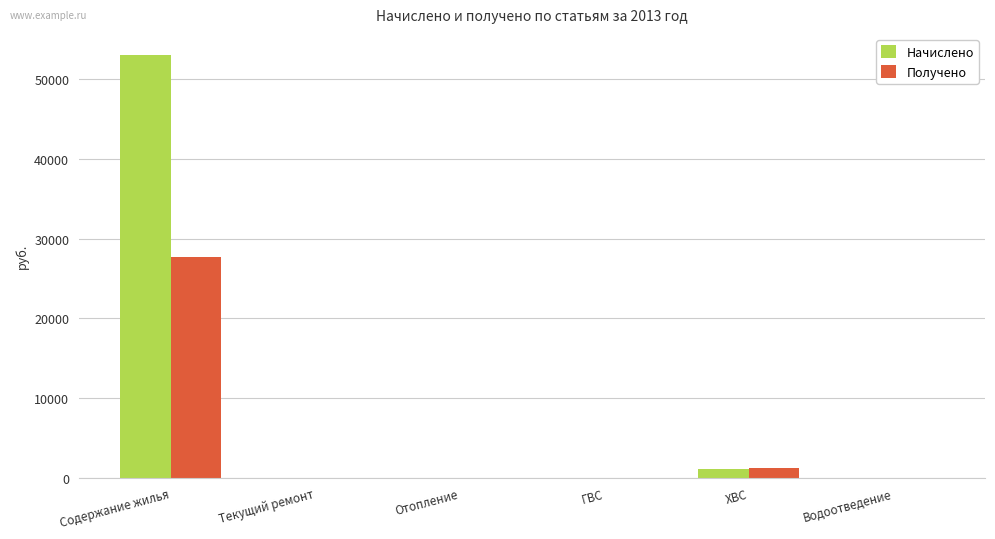

What is the sum of the Начислено values at ГВС and ХВС?

1071.7